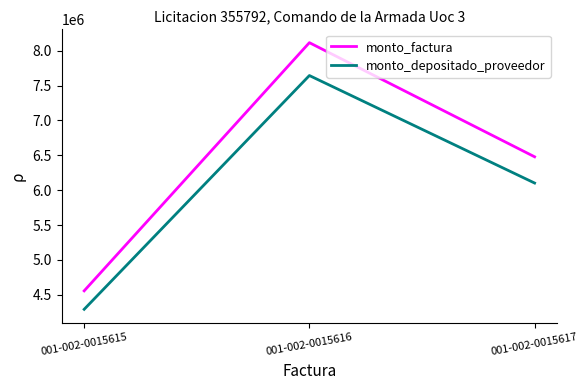

Where does the monto_factura series first go above 6478800?

001-002-0015616